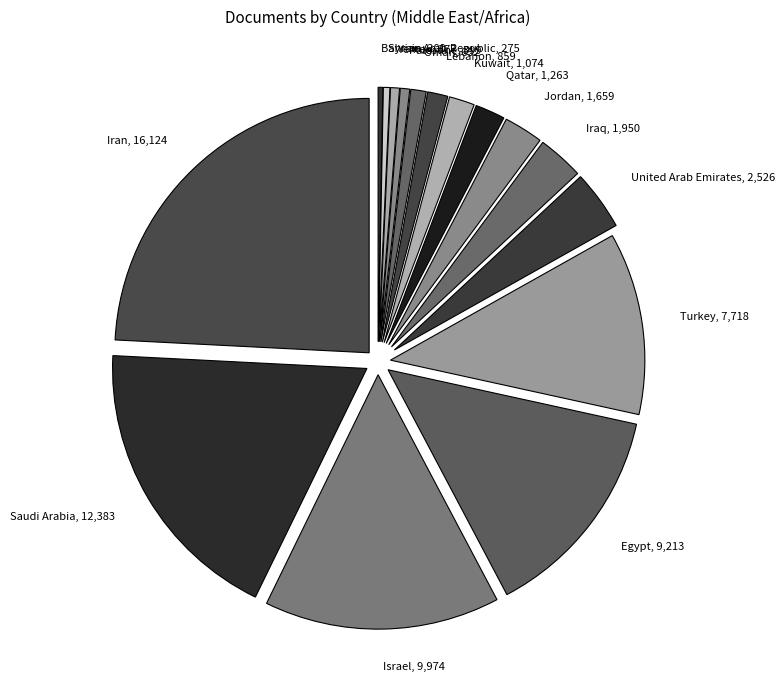

Is the sum of Turkey and Israel greater than half?

No